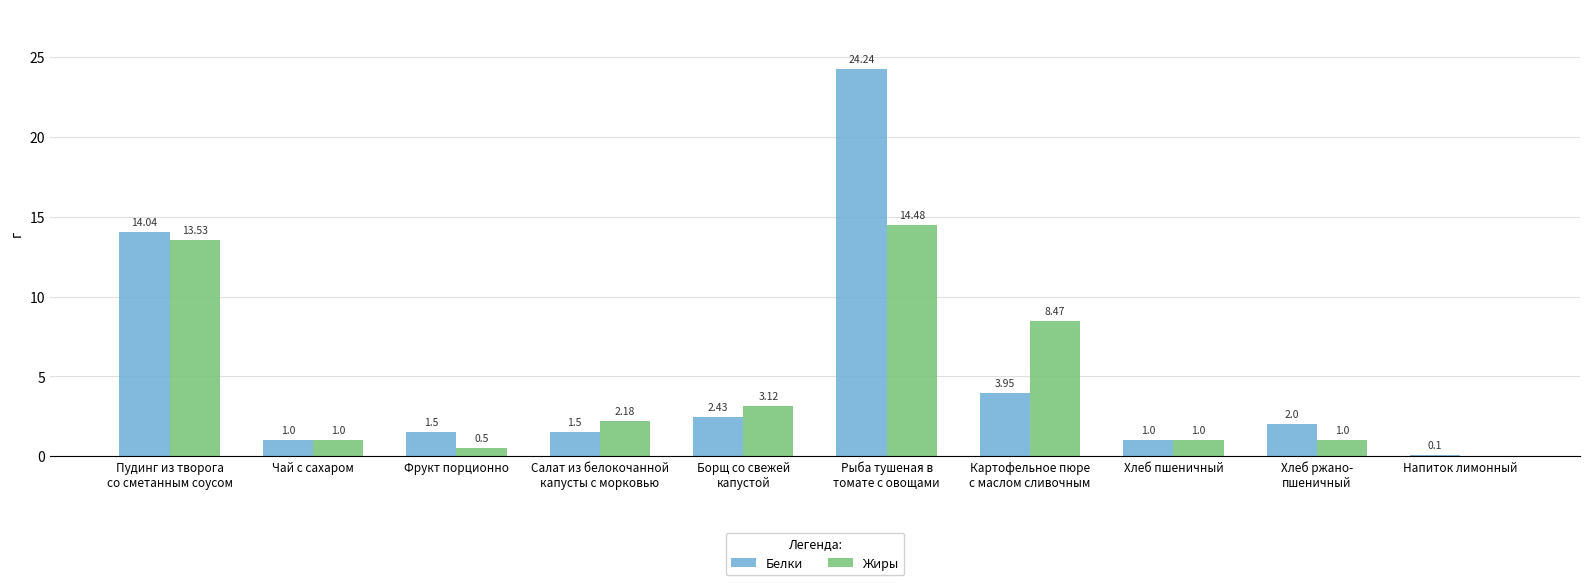

How many values in Жиры are above zero?

9